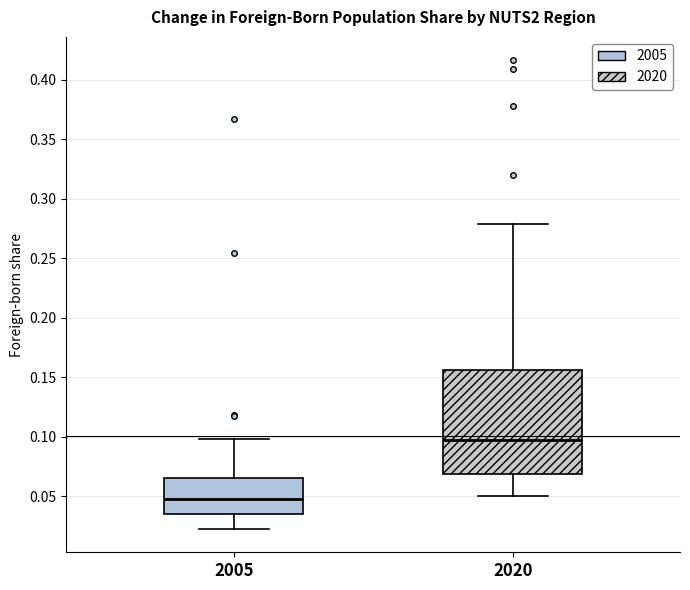

Comparing the boxes themselves (not the whiskers), which one is the tallest?

2020